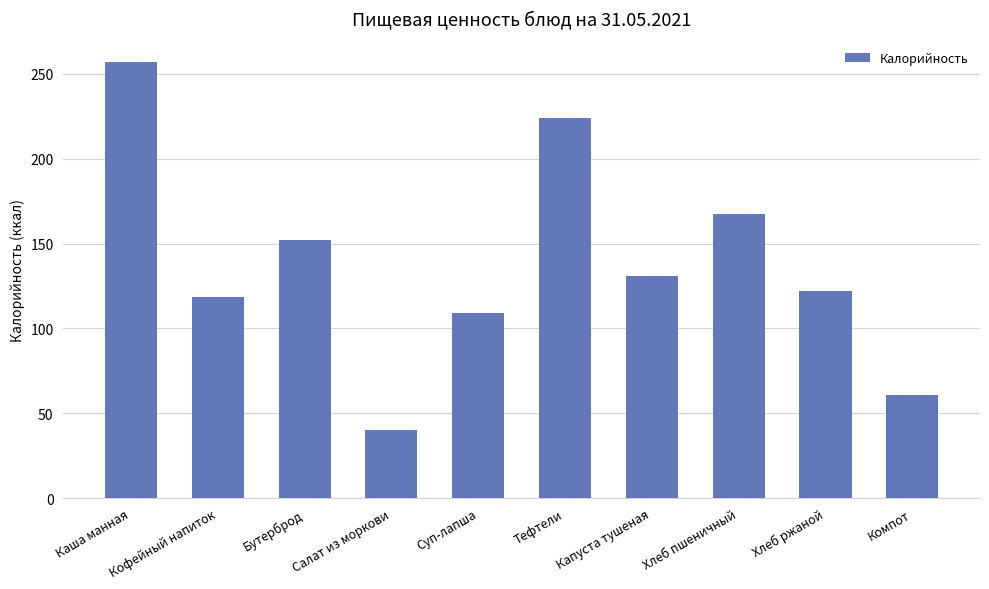

What is the label of the 2nd bar from the right?

Хлеб ржаной